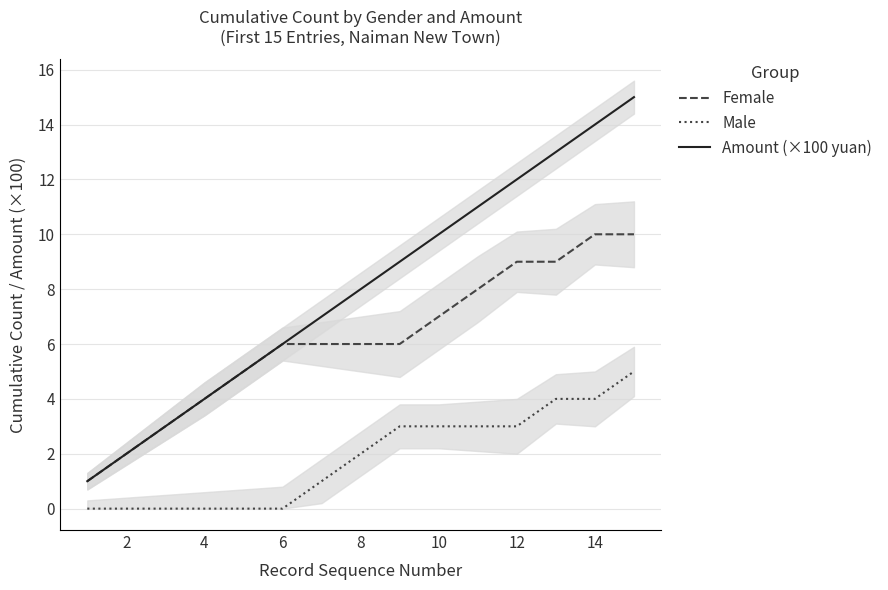

What is the maximum value for Amount (×100 yuan)?

15